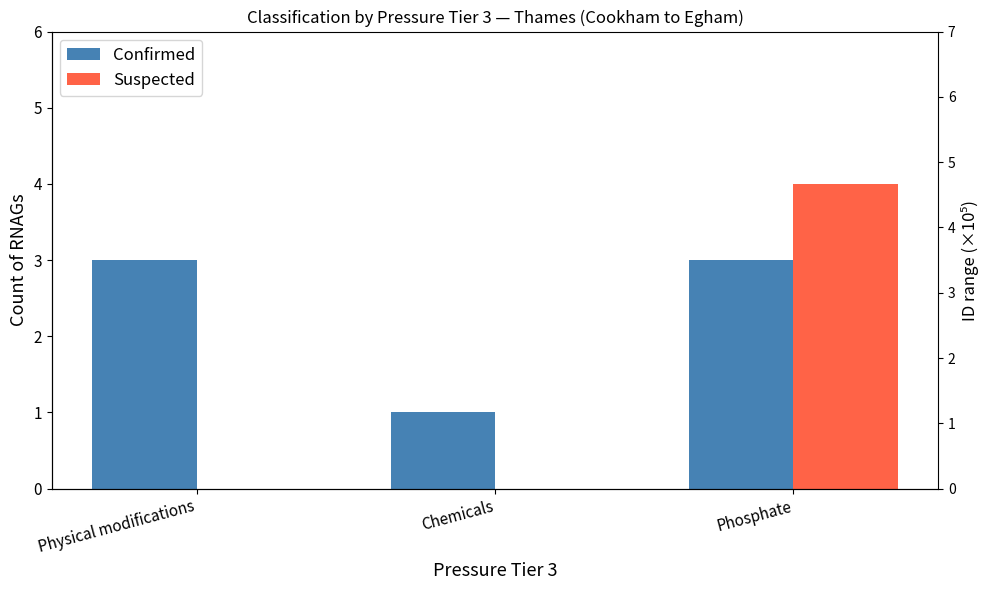

Is it true that Suspected equals 0 at Physical modifications?

True